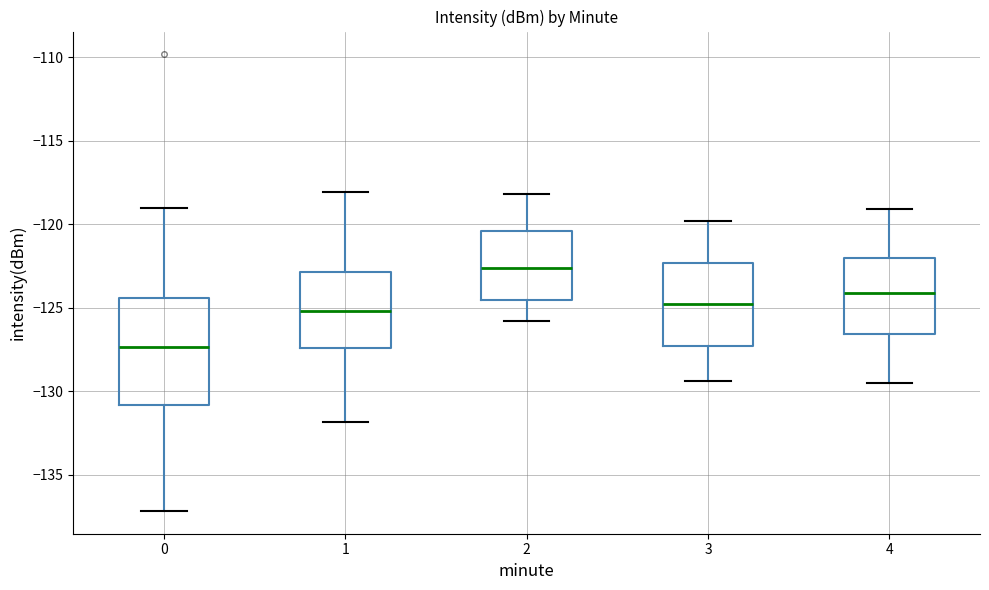

Which box's median line is the highest?

2